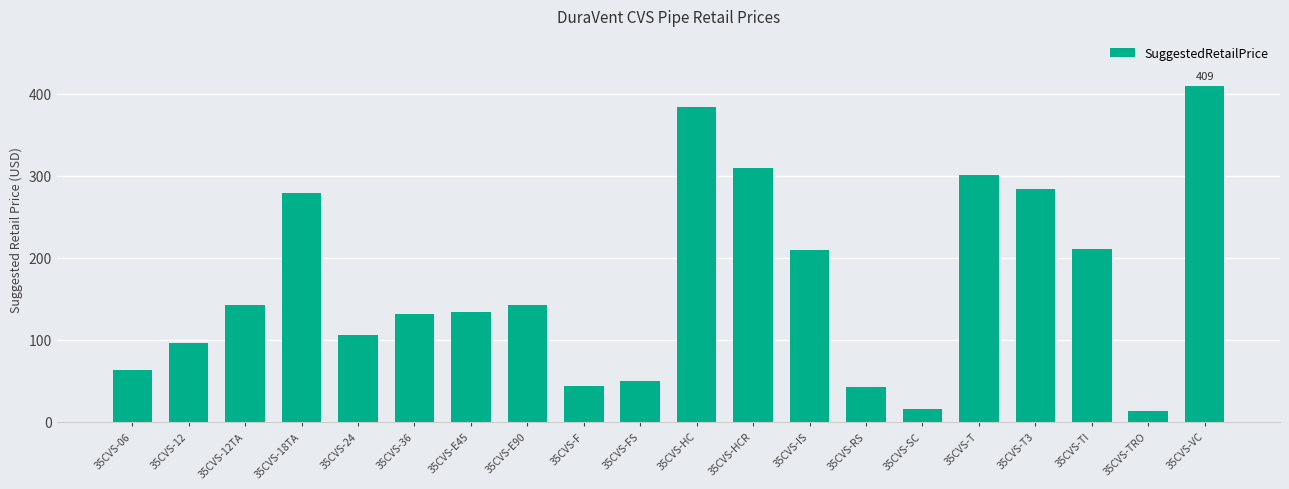

What is the value of the 13th bar from the left?

209.7